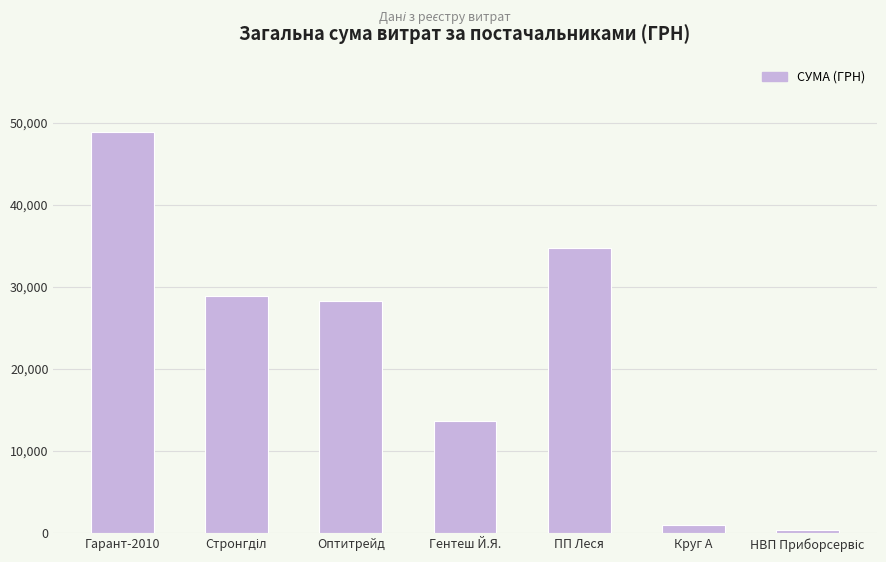

What is the greatest value displayed?

48890.2